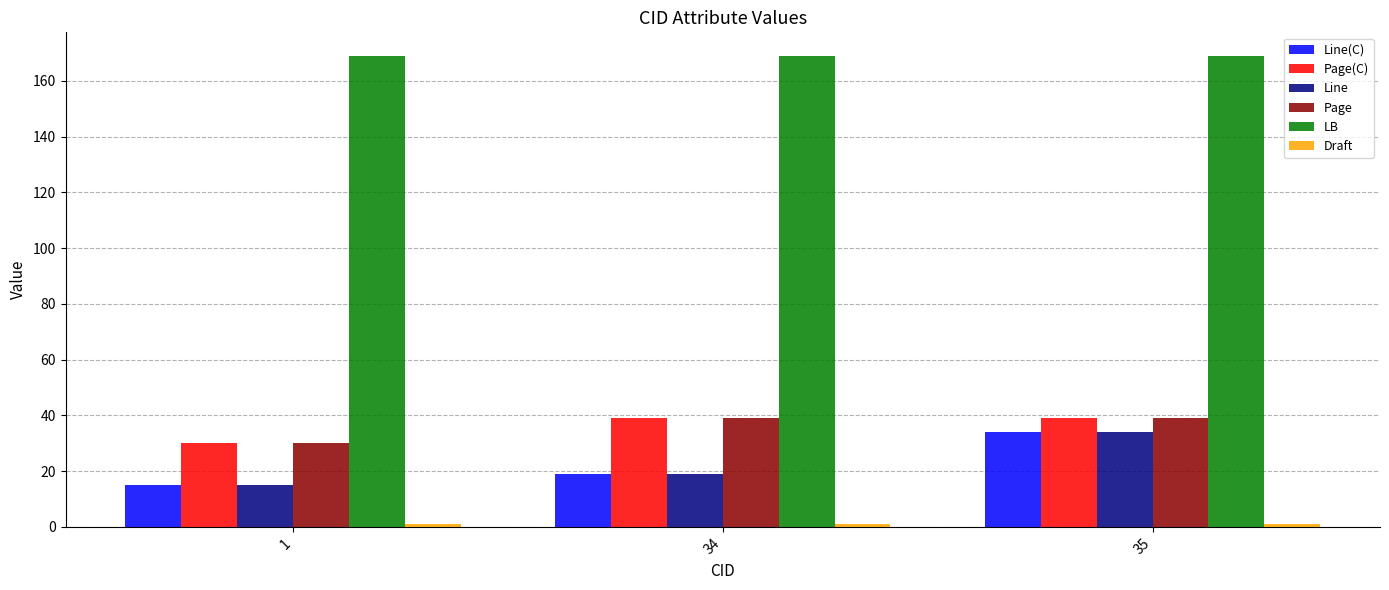

What is the average value of the Line(C) series?

23